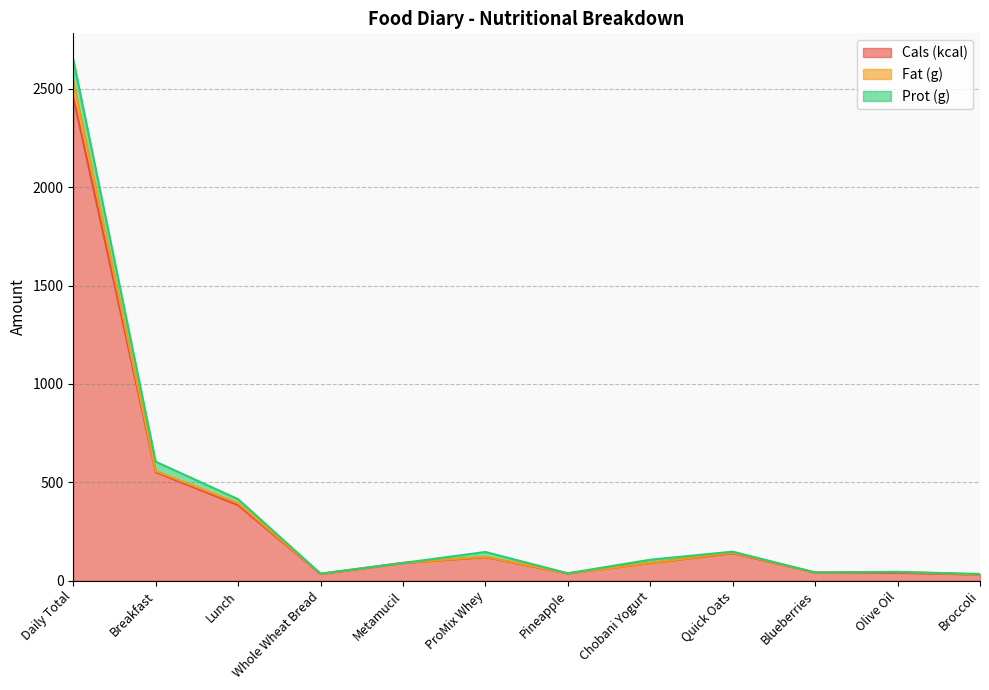

At which category is the sum across all series the highest?

Daily Total